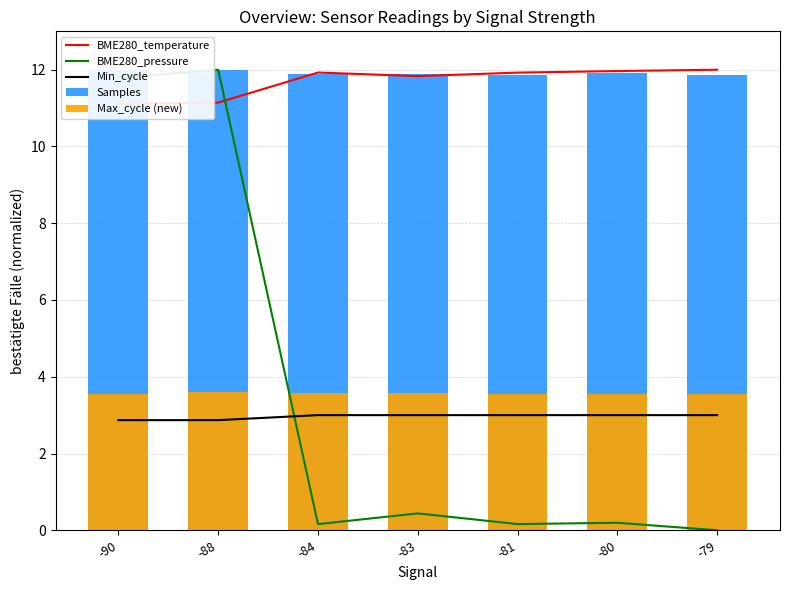

Does the chart contain any negative values?

No